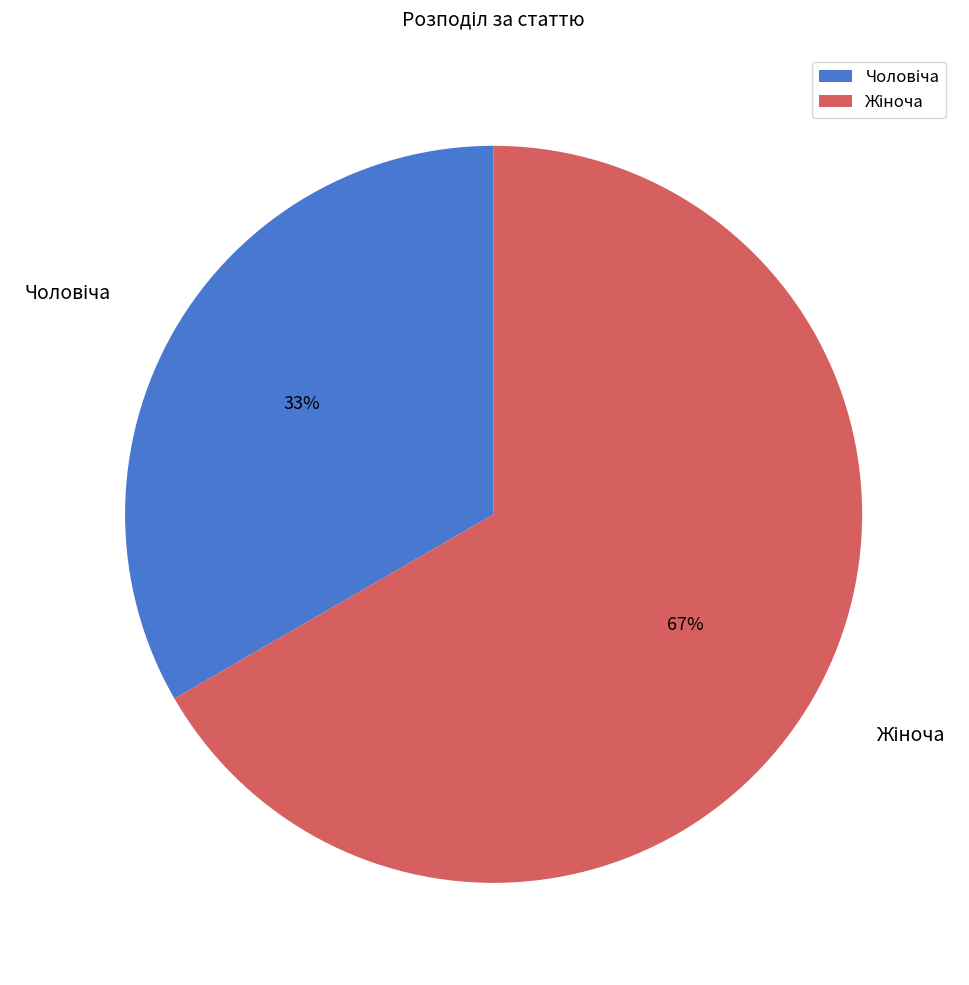

Is there a majority slice in this chart?

Yes